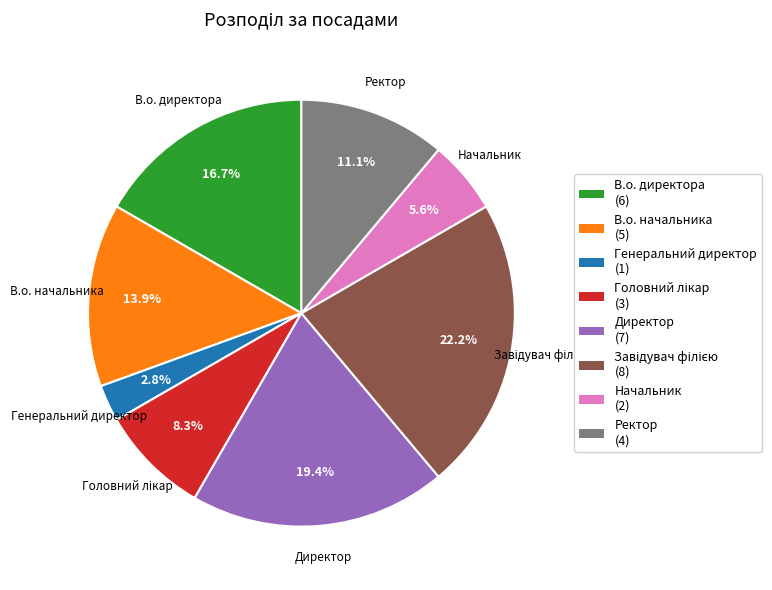

Is there any slice that represents more than half of the pie?

No